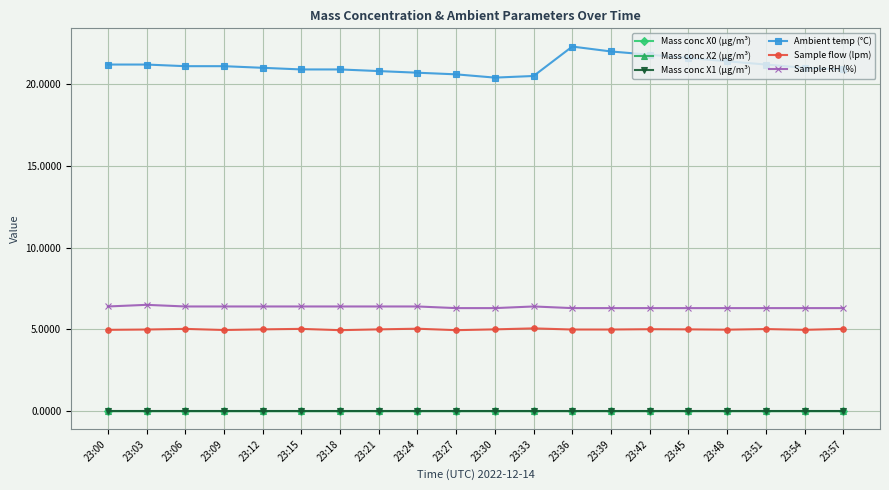

Is the value of Mass conc X0 (μg/m³) at 23:27 greater than the value of Sample RH (%) at 23:18?

No